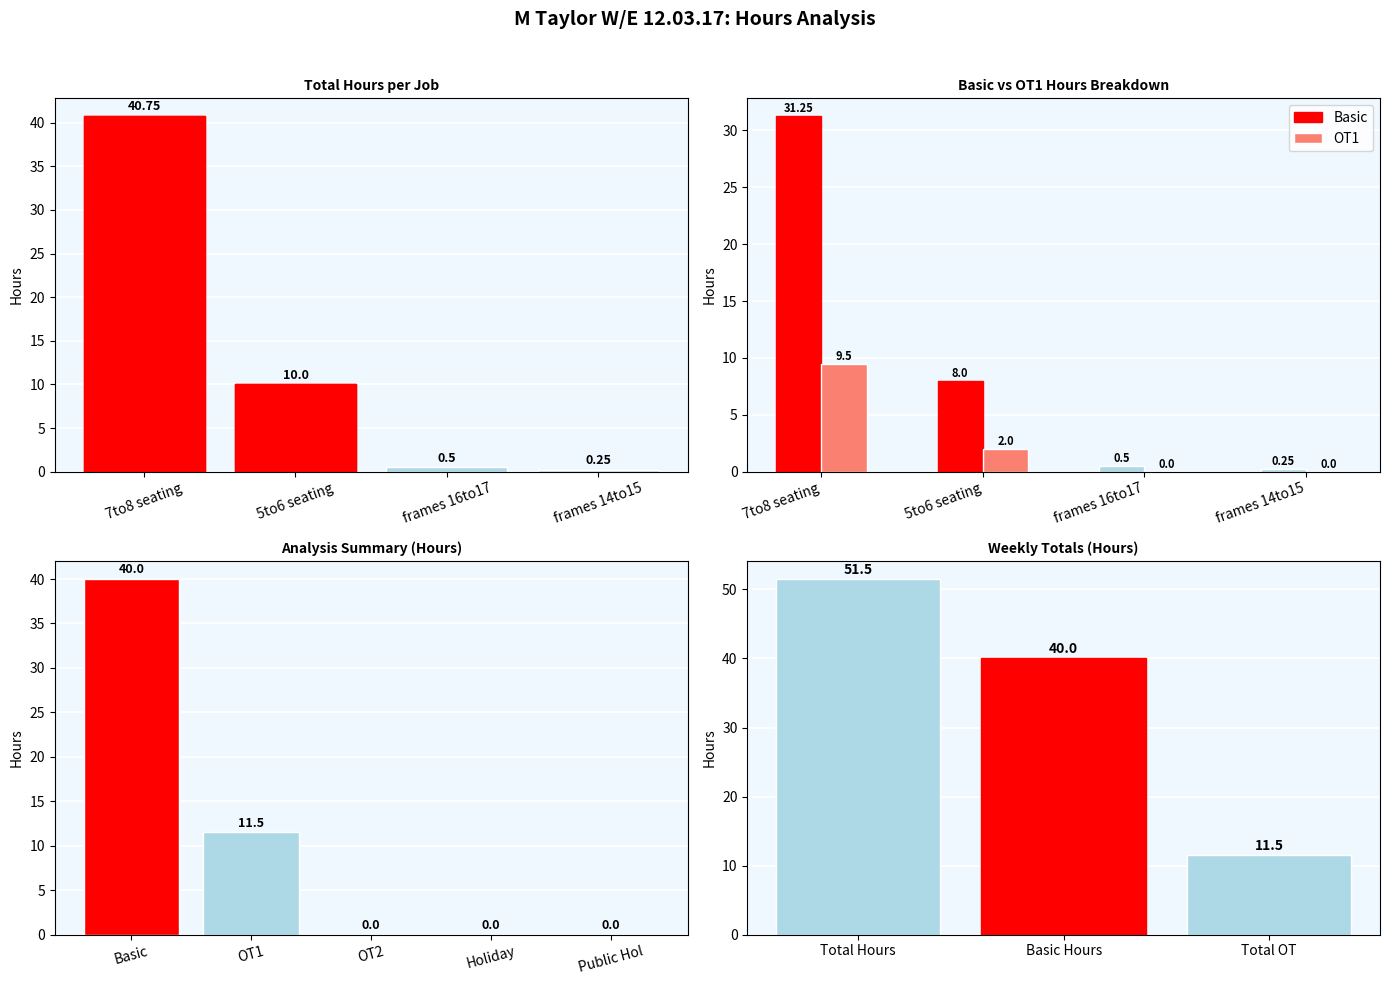

The Total series shows 40.8 at 7to8 seating. True or false?

True